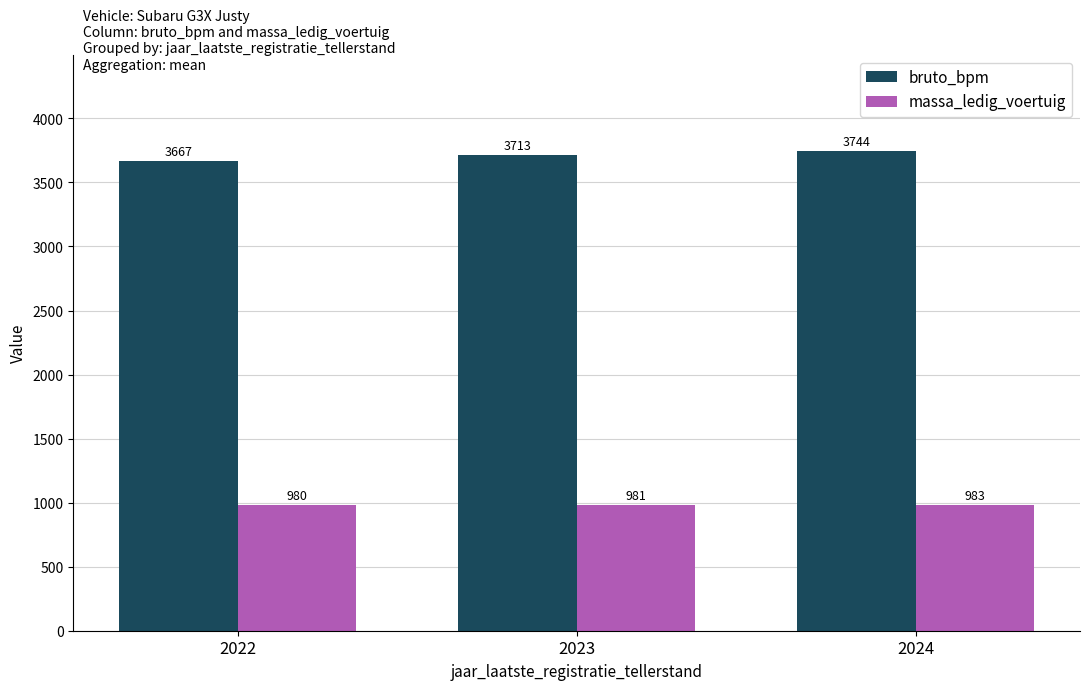

How many bars are there in total?

6